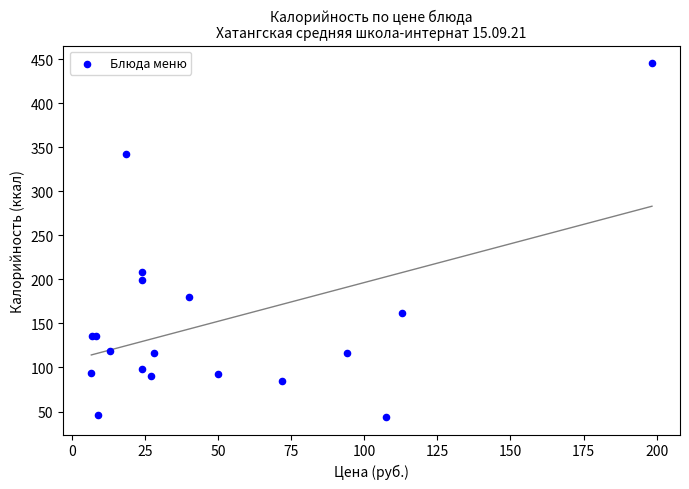

What Y value in the scatter plot is closest to 244?

208.8